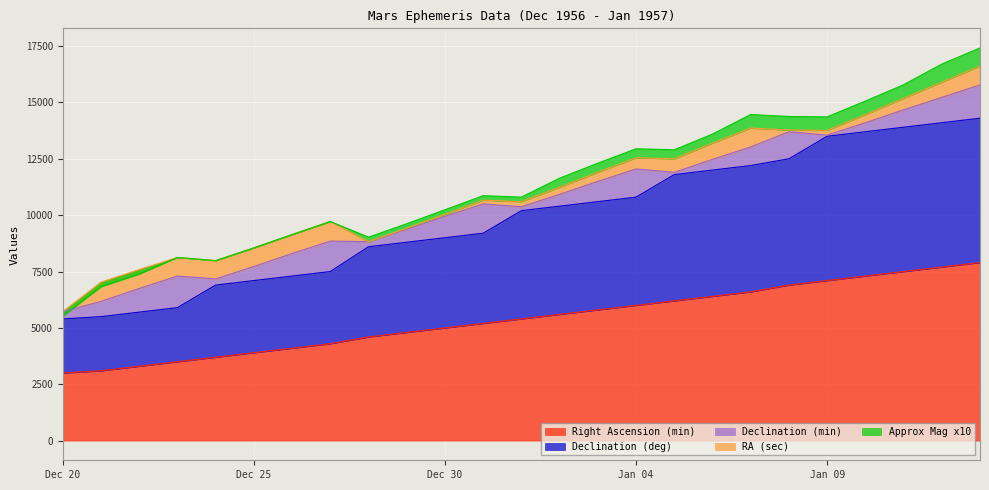

What is the value of the Declination (deg) point at the 5th from the left?

6900